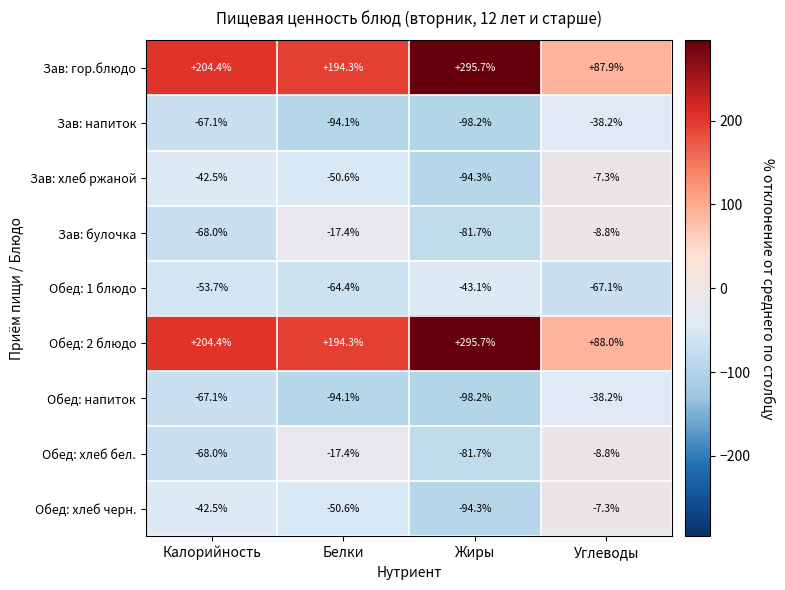

List the labels in order of Обед: 1 блюдо value, largest first.

Жиры, Калорийность, Белки, Углеводы